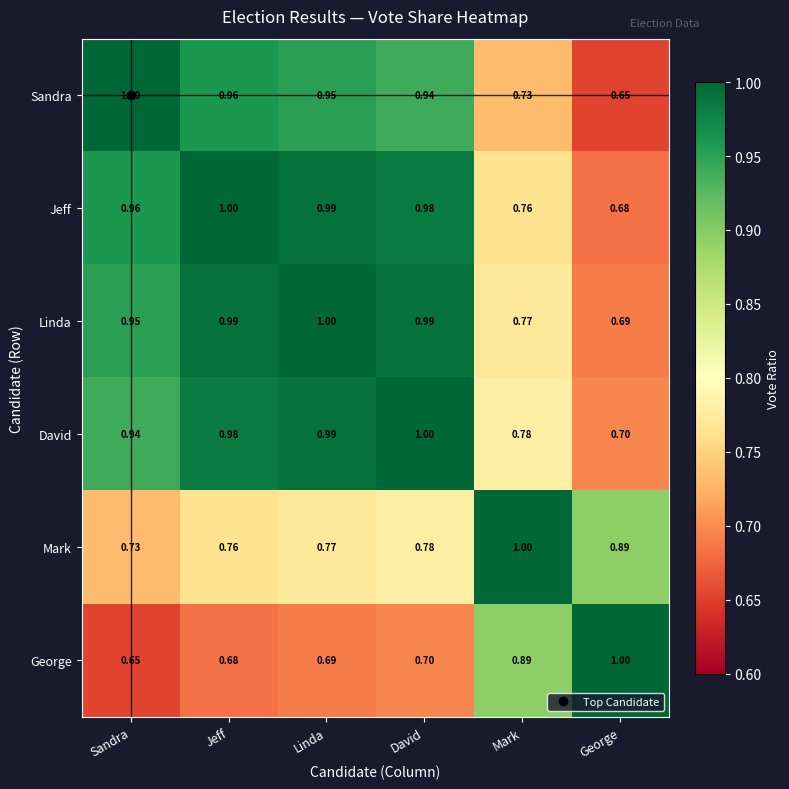

Which category has the lowest value in the Sandra series?

George